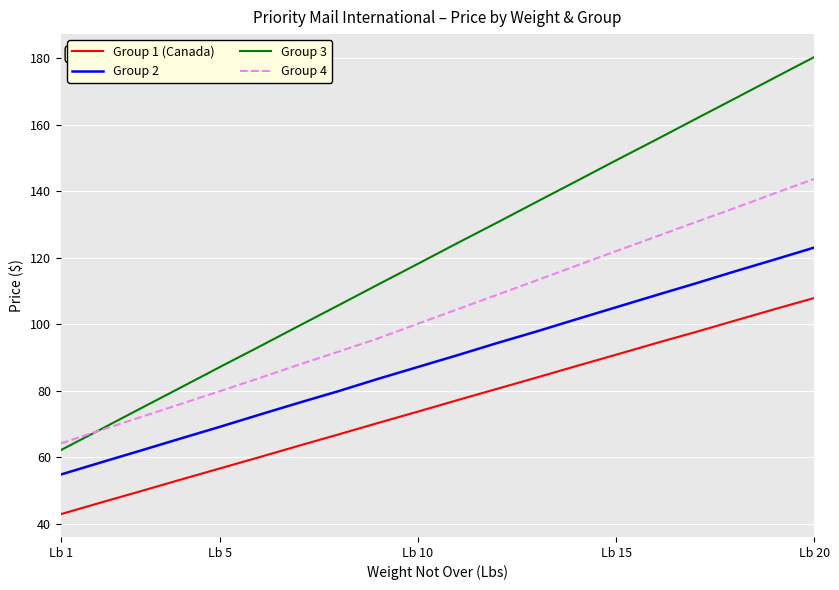

What is the minimum value shown in the chart?

43.0